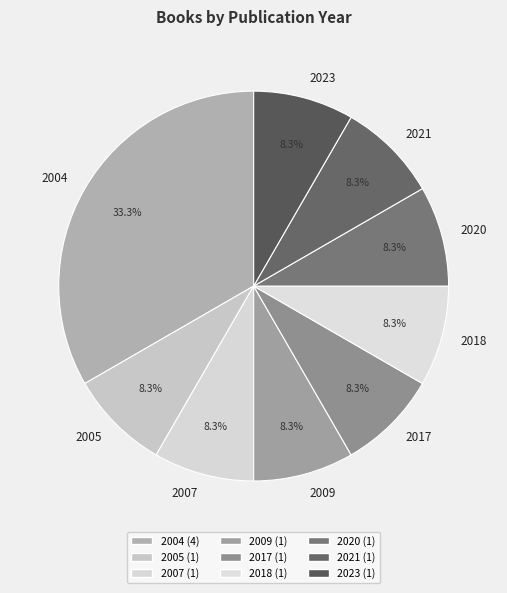

What is the ratio of the value at 2004 to the value at 2021?

4.0